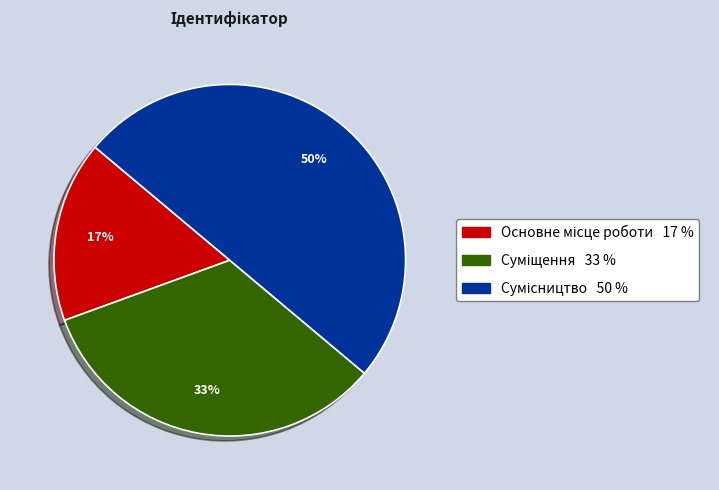

To the nearest percent, what is the average slice percentage?

33%